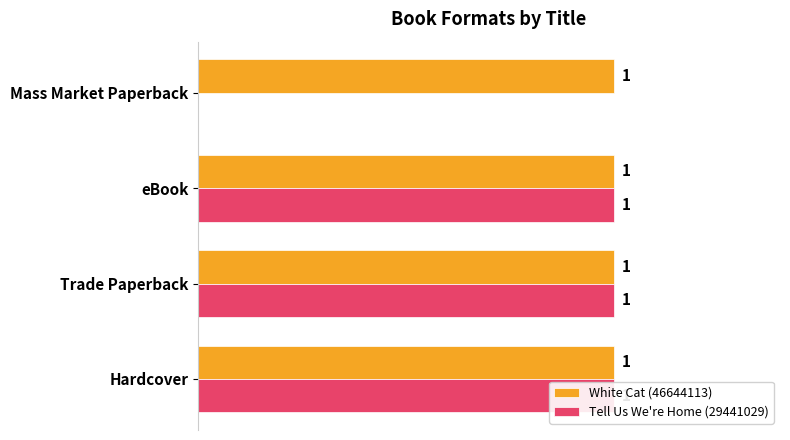

Is it true that Tell Us We're Home (29441029) equals 0.4 at Trade Paperback?

False